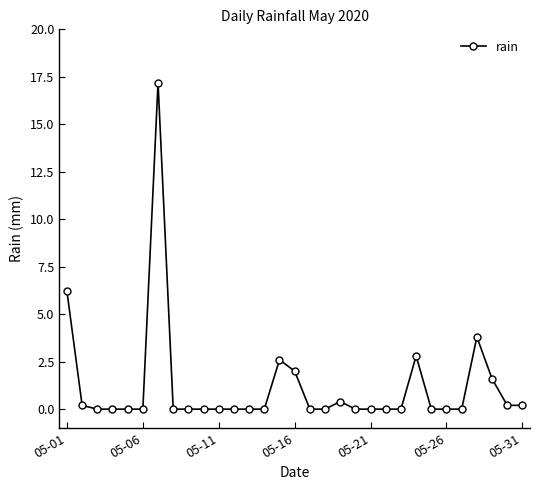

What is the sum of all values?

37.2